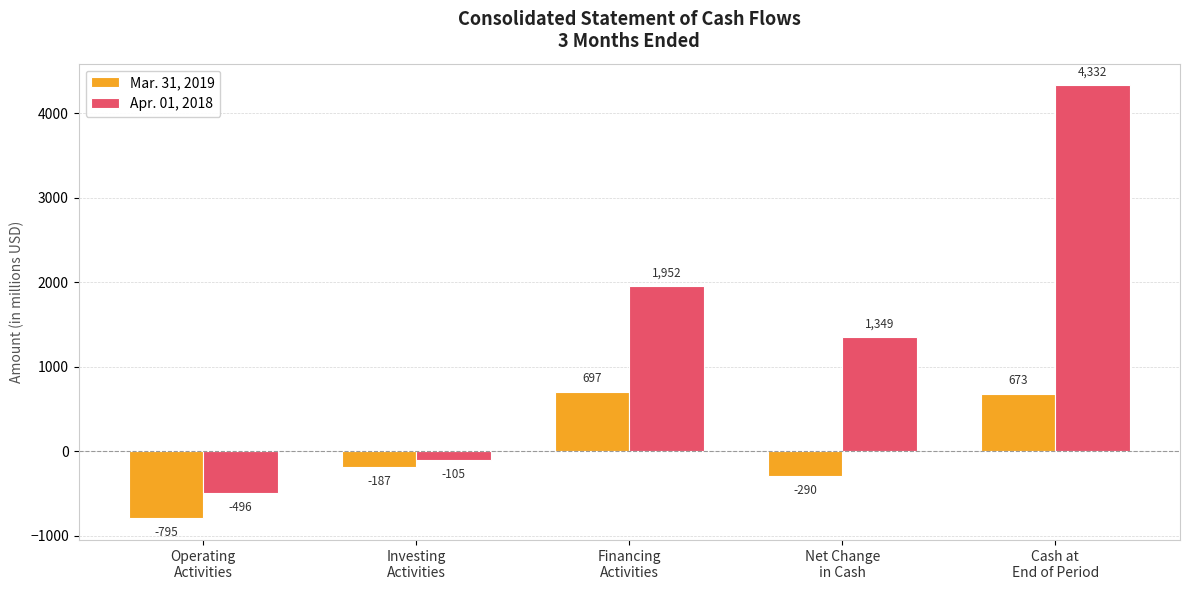

How many distinct data groups are displayed?

2